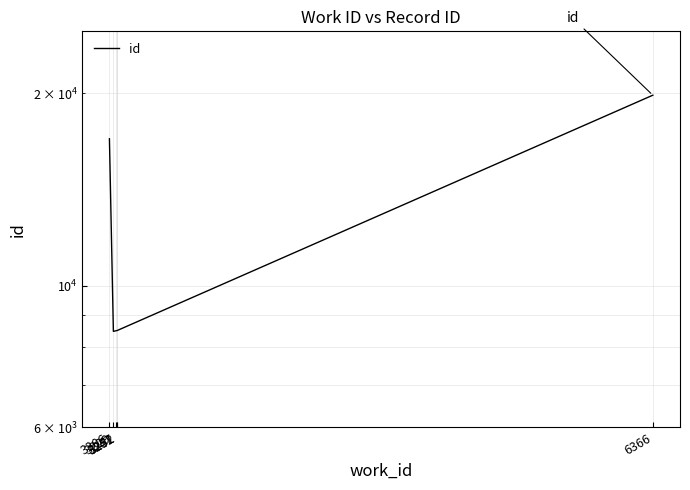

The chart shows a value of 8507 at 3252. True or false?

True